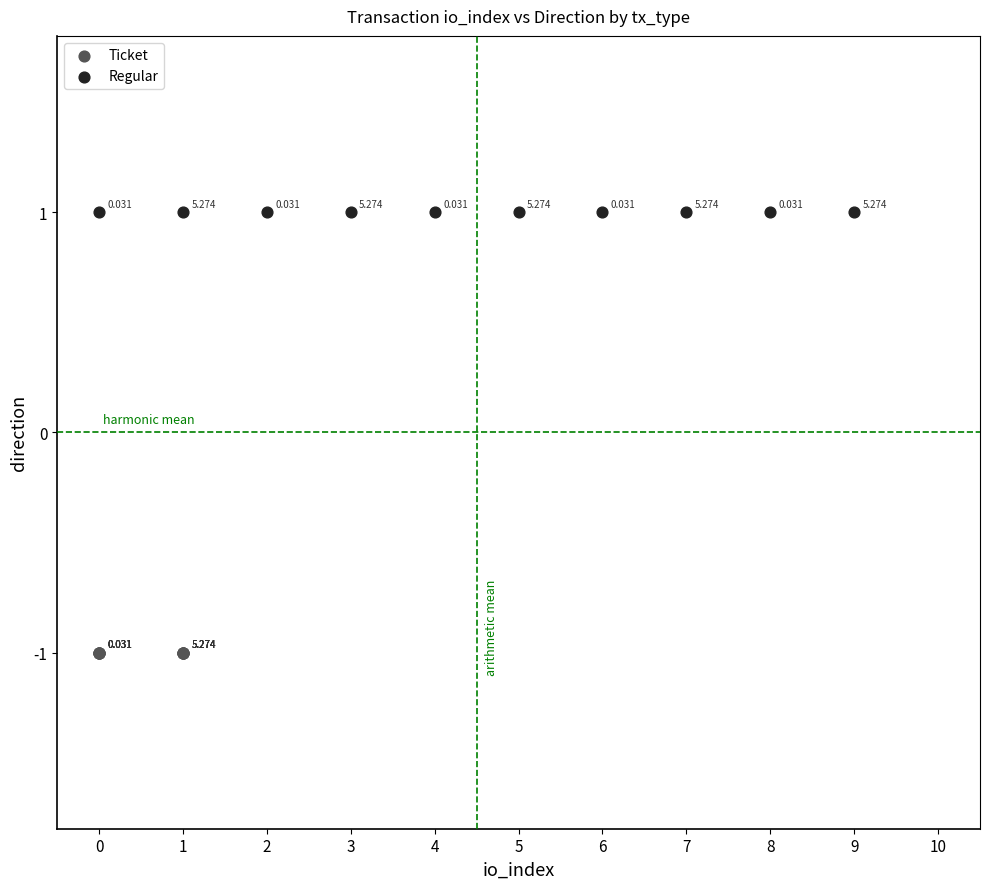

Which series contains the highest Y value?

Regular